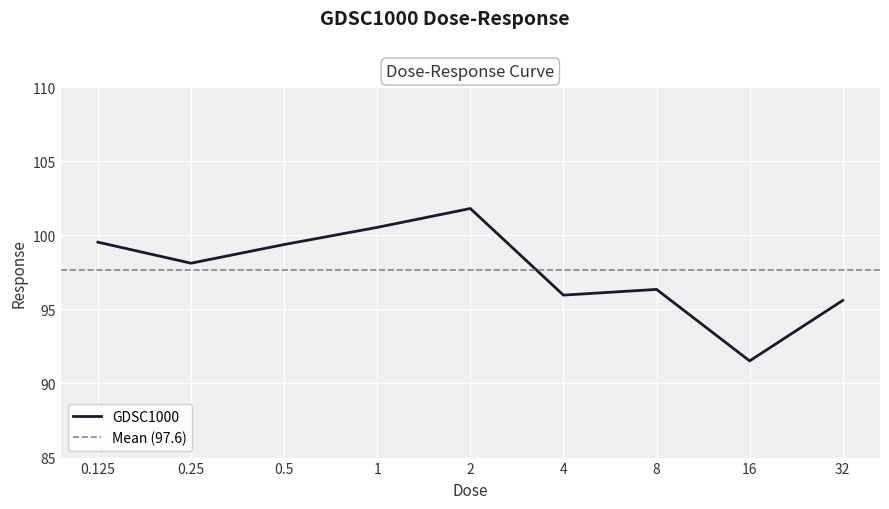

Count the number of data series in this chart.

1